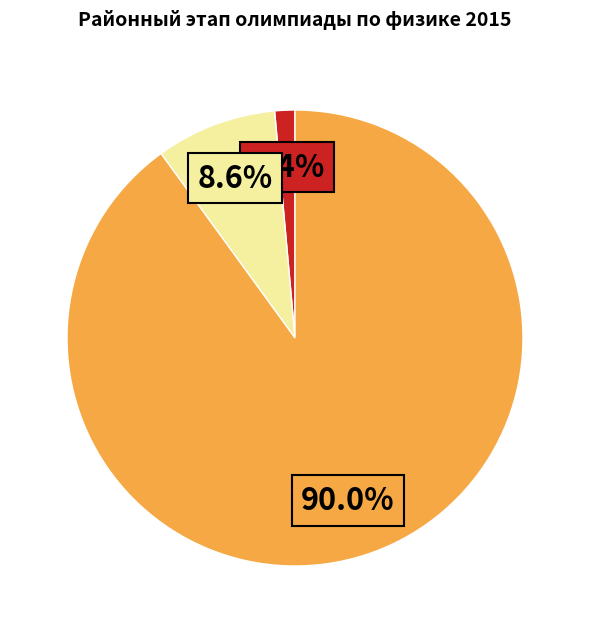

How many slices are in this pie chart?

3